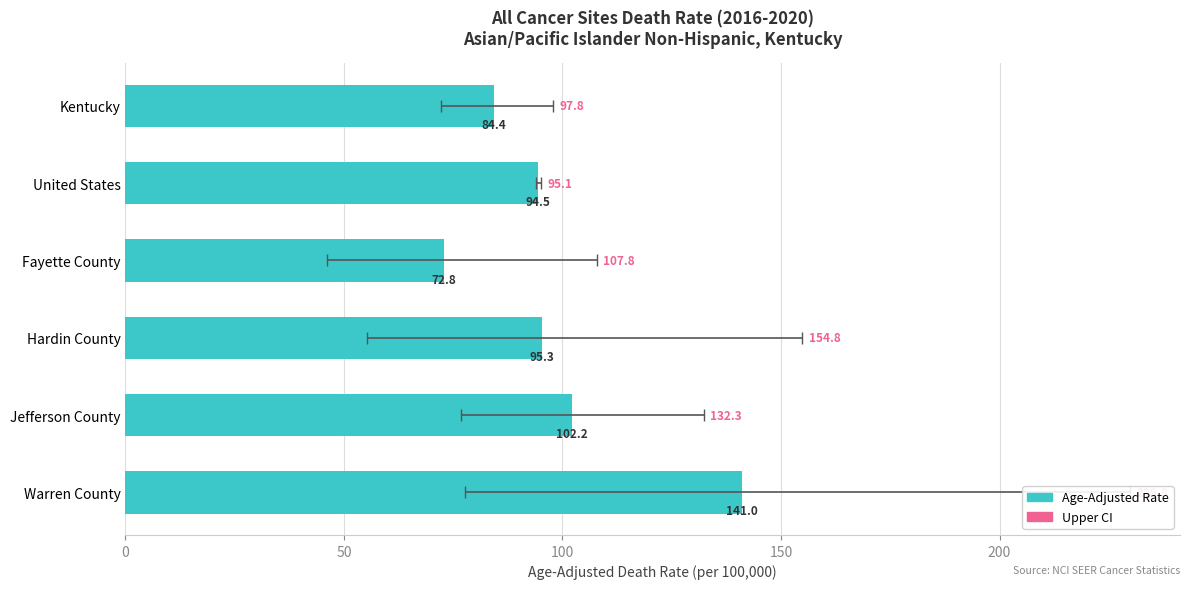

Which has a higher value, Hardin County or United States?

Hardin County